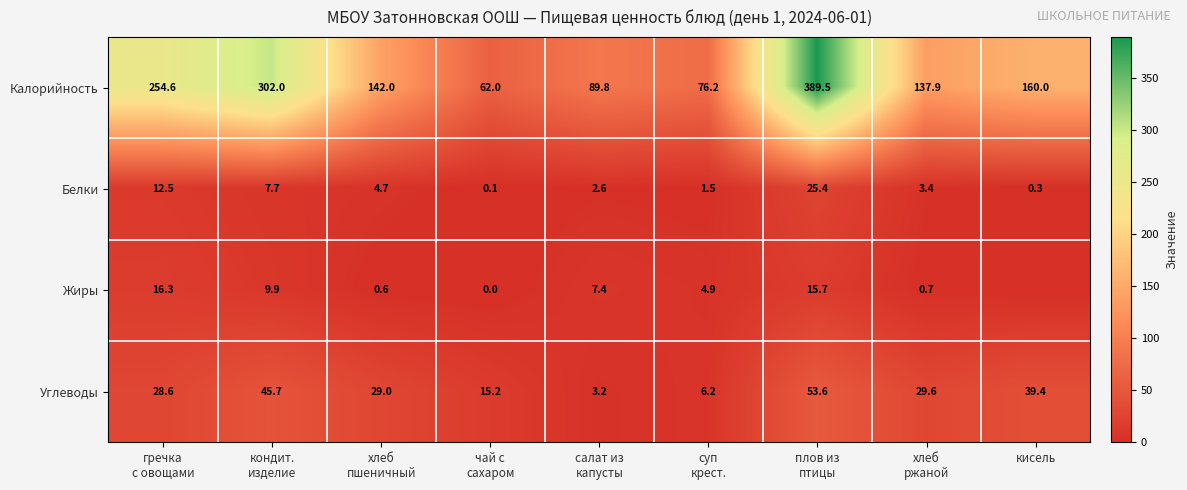

What is the average value of the Калорийность series?

179.3